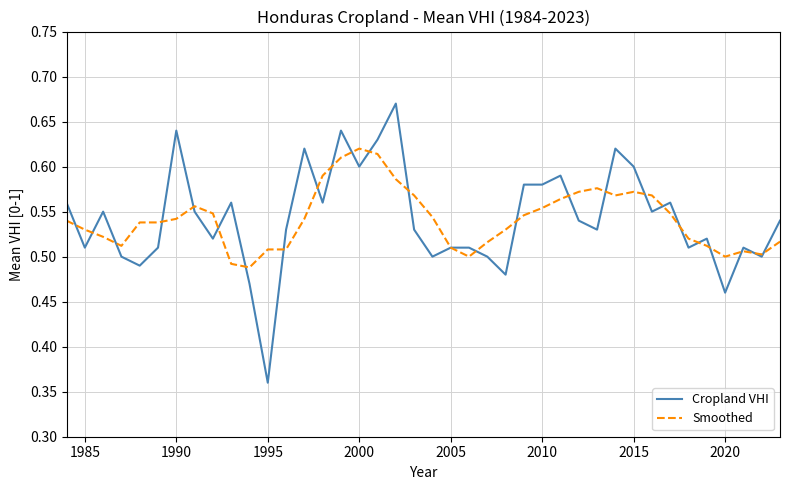

Which series has the widest spread of values?

Cropland VHI